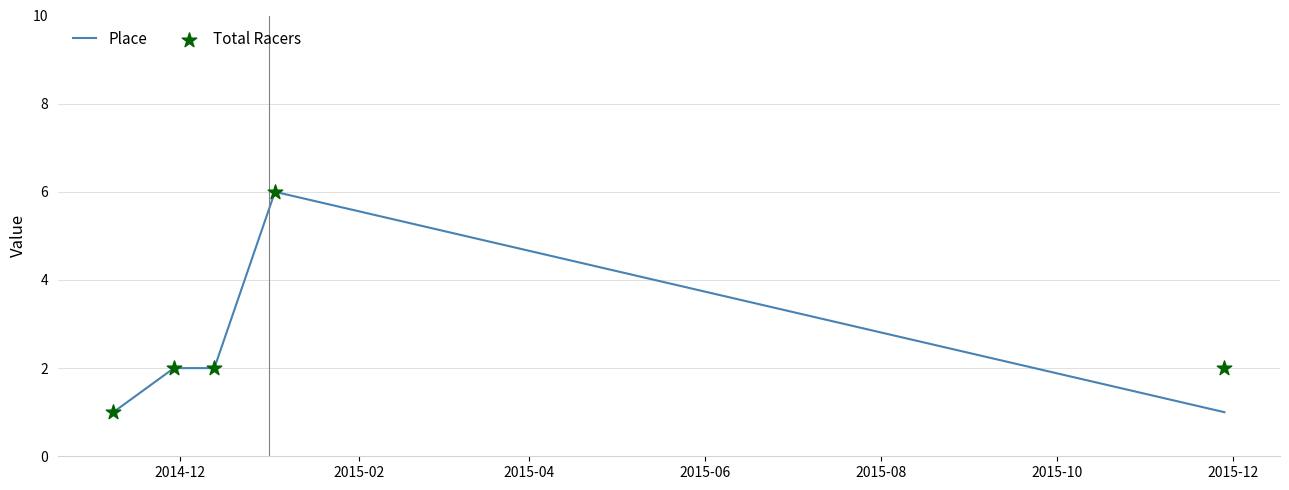

Which series has the largest total across all categories?

Total Racers